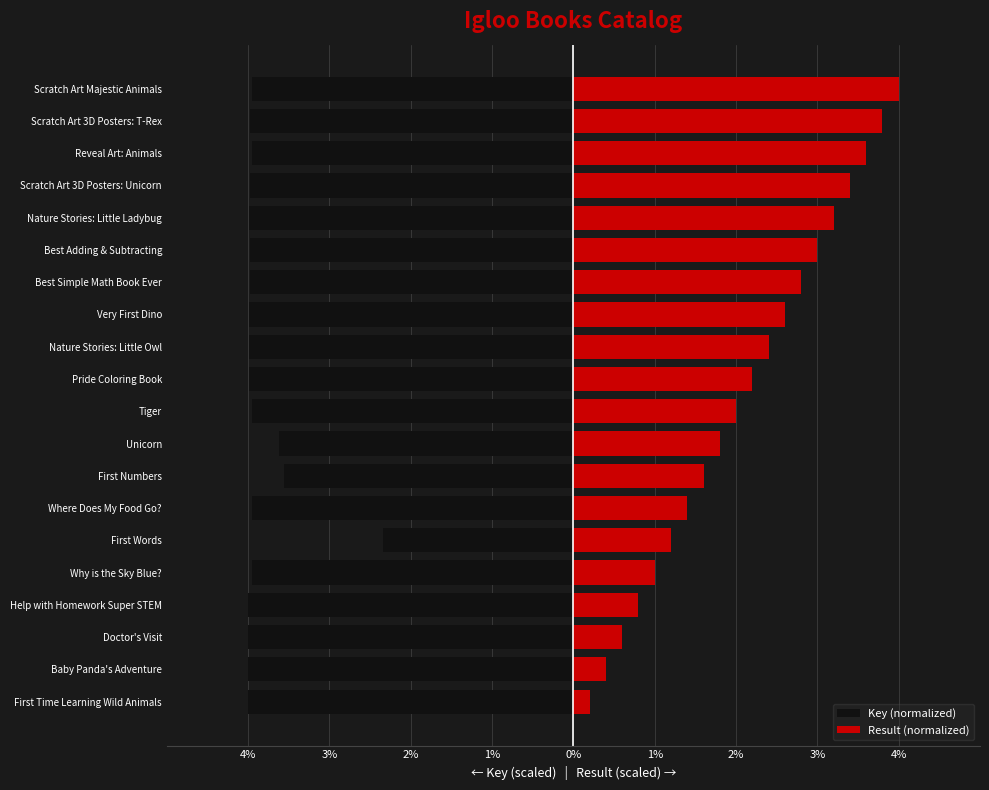

Reading right to left, list all the values displayed in this chart.

Key (normalized): -3.9	-4.0	-3.9	-4.0	-4.0	-4.0	-4.0	-4.0	-4.0	-4.0	-3.9	-3.6	-3.6	-3.9	-2.3	-3.9	-4.0	-4.0	-4.0	-4.0
Result (normalized): 4.0	3.8	3.6	3.4	3.2	3.0	2.8	2.6	2.4	2.2	2.0	1.8	1.6	1.4	1.2	1.0	0.8	0.6	0.4	0.2